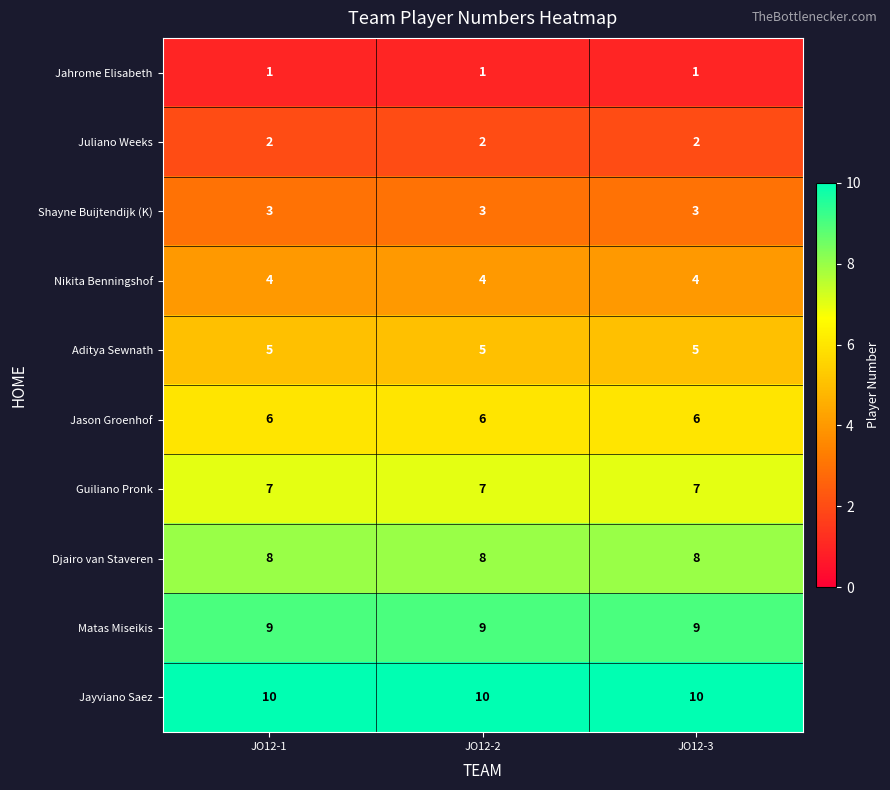

What is the smallest value displayed?

1